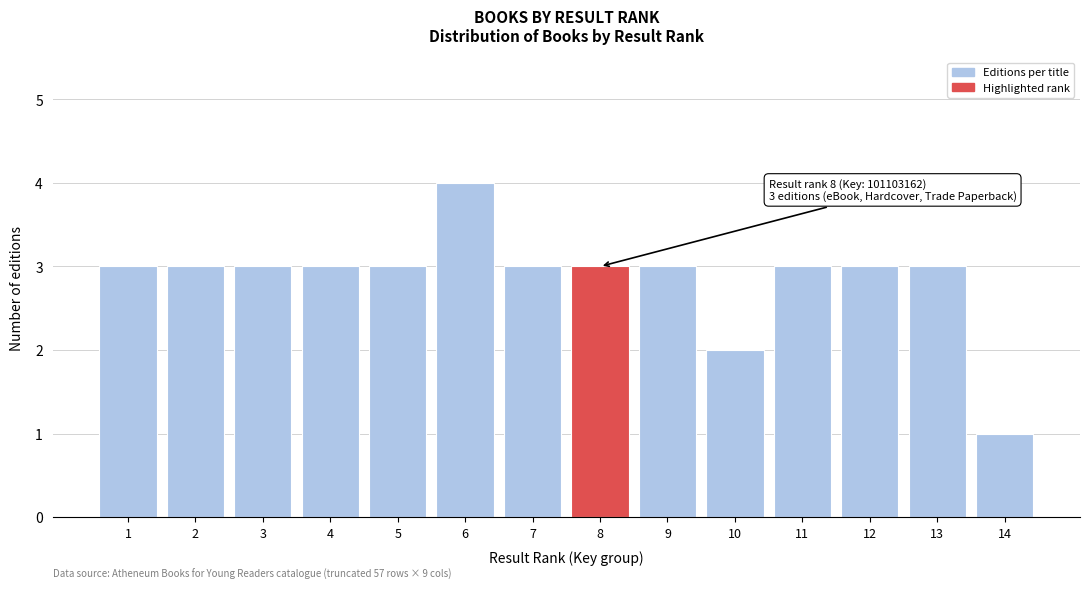

Reading right to left, transcribe all the data shown in this chart.

1	3	3	3	2	3	3	3	4	3	3	3	3	3